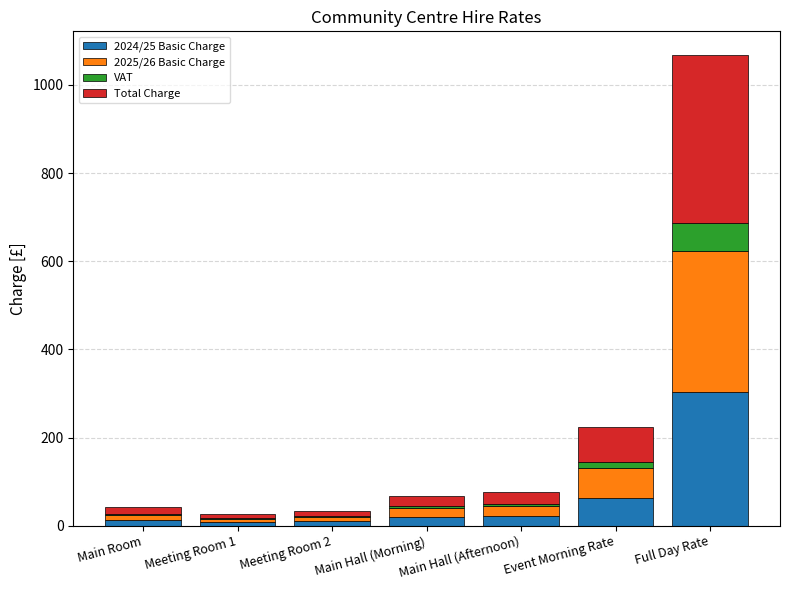

Which category has the highest value in the 2024/25 Basic Charge series?

Full Day Rate